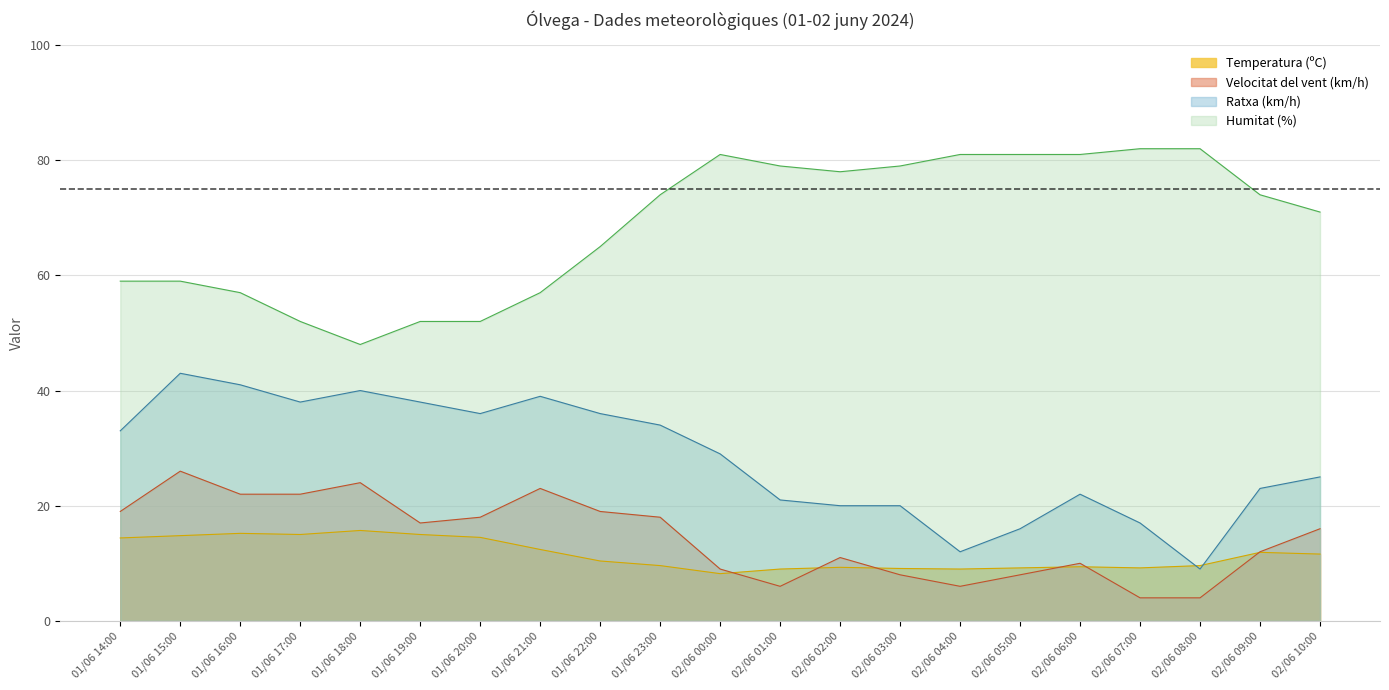

What are all the series names shown in the legend?

Temperatura (ºC), Velocitat del vent (km/h), Ratxa (km/h), Humitat (%)